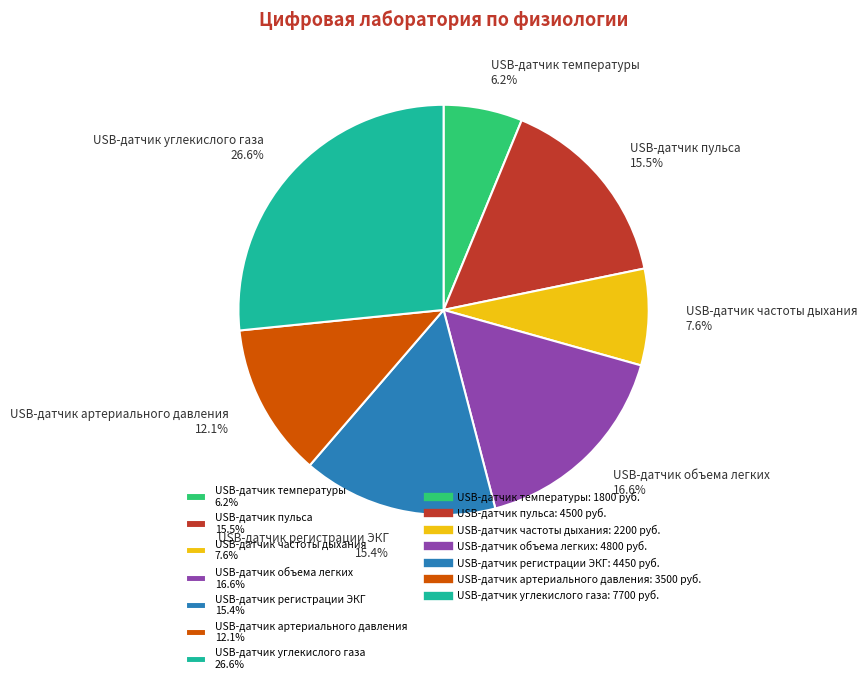

Which has a higher value, USB-датчик пульса or USB-датчик температуры?

USB-датчик пульса